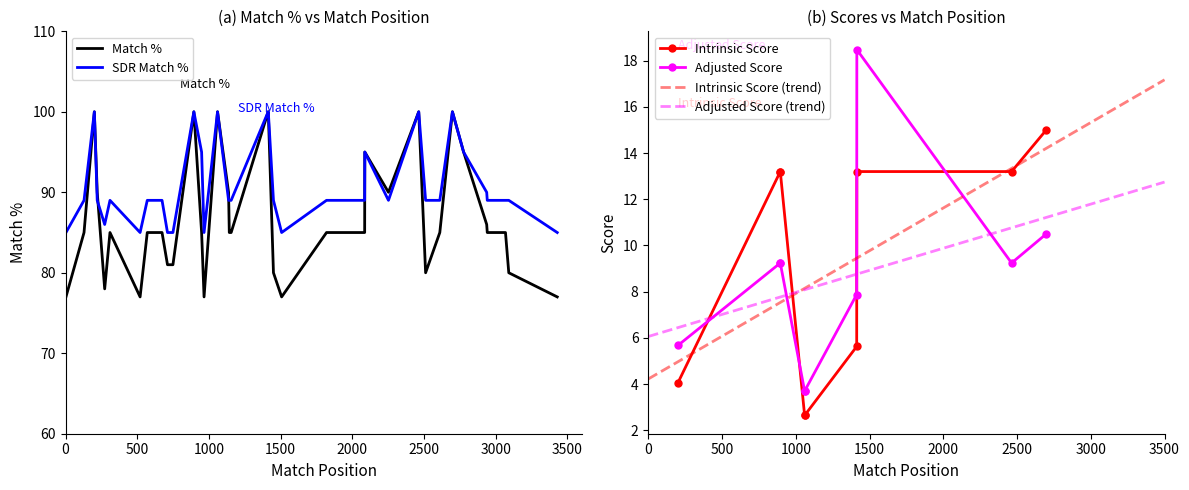

What is the minimum value for Intrinsic Score (trend)?

4.2